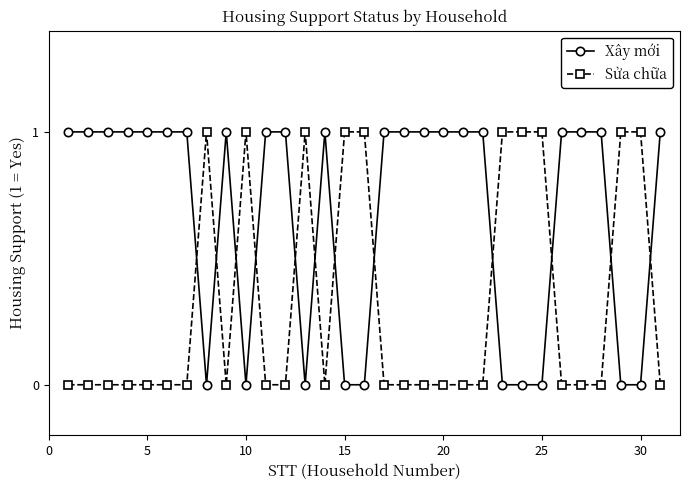

Which series ends up on top after the final intersection of Sửa chữa and Xây mới?

Xây mới